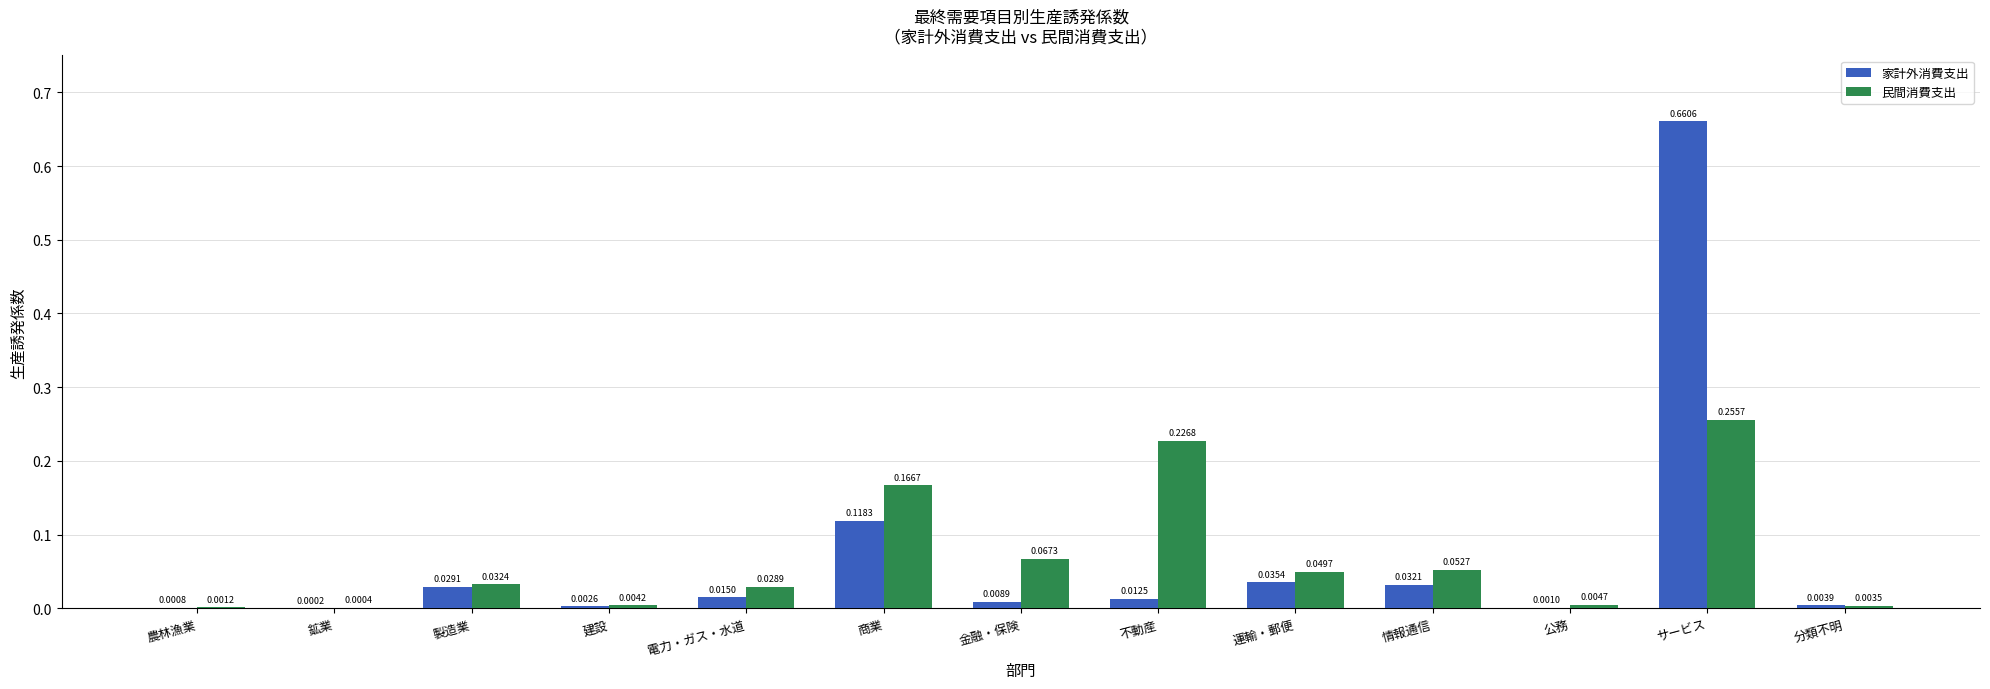

What is the total value across all series at サービス?

0.9